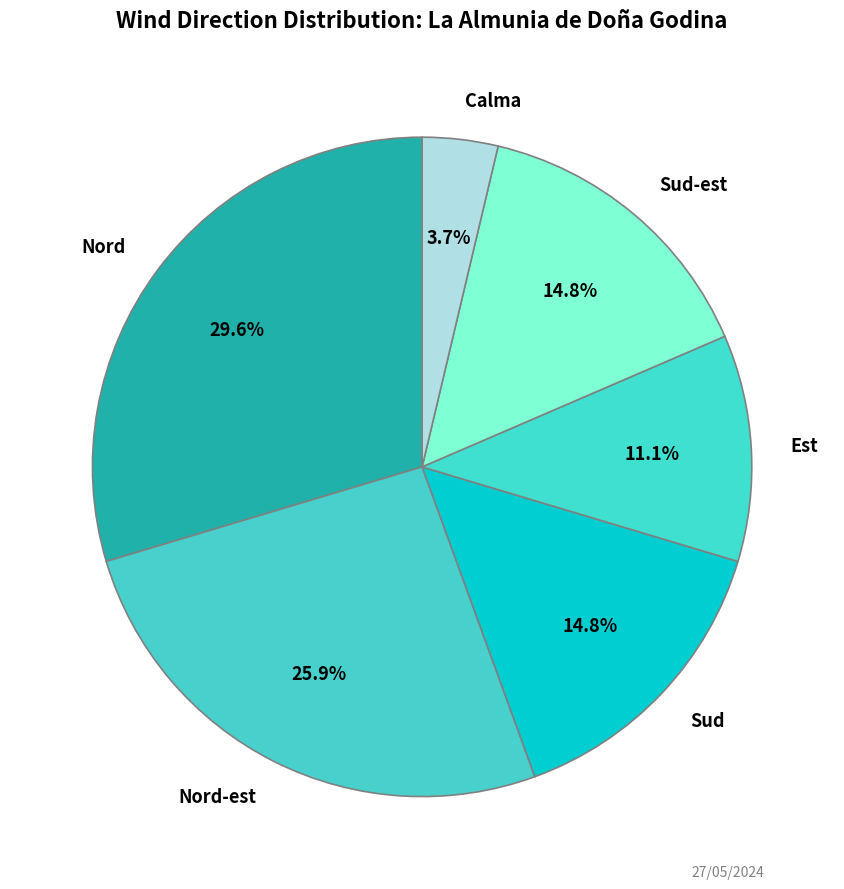

Combined, what portion of the pie is Nord and Est?

40.7%